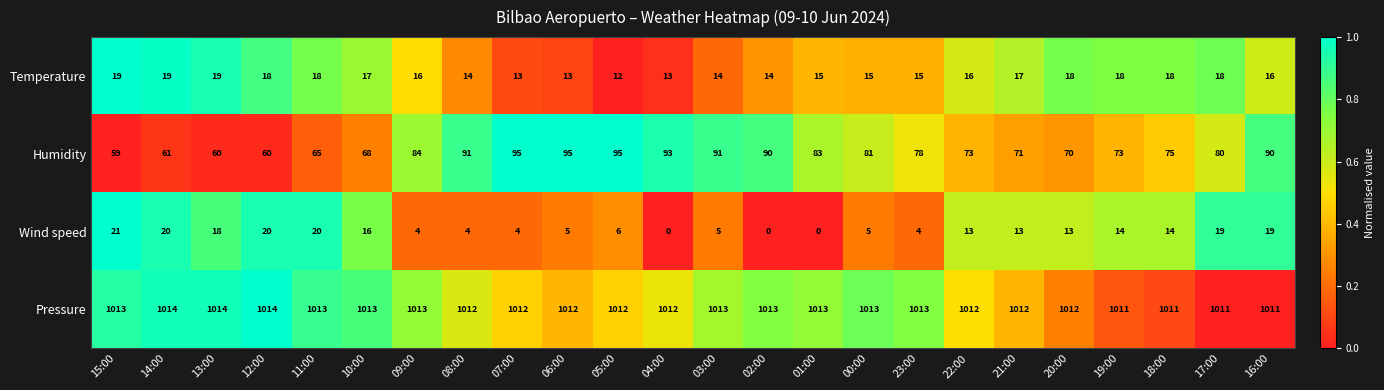

What is the maximum value for Temperature?

19